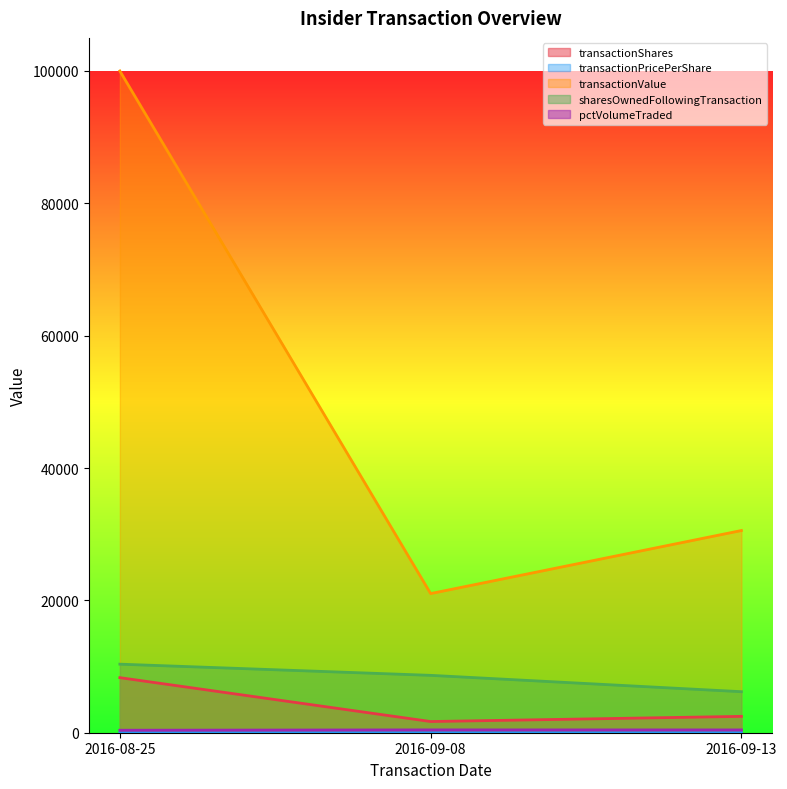

Which series has the largest range (max minus min)?

transactionValue